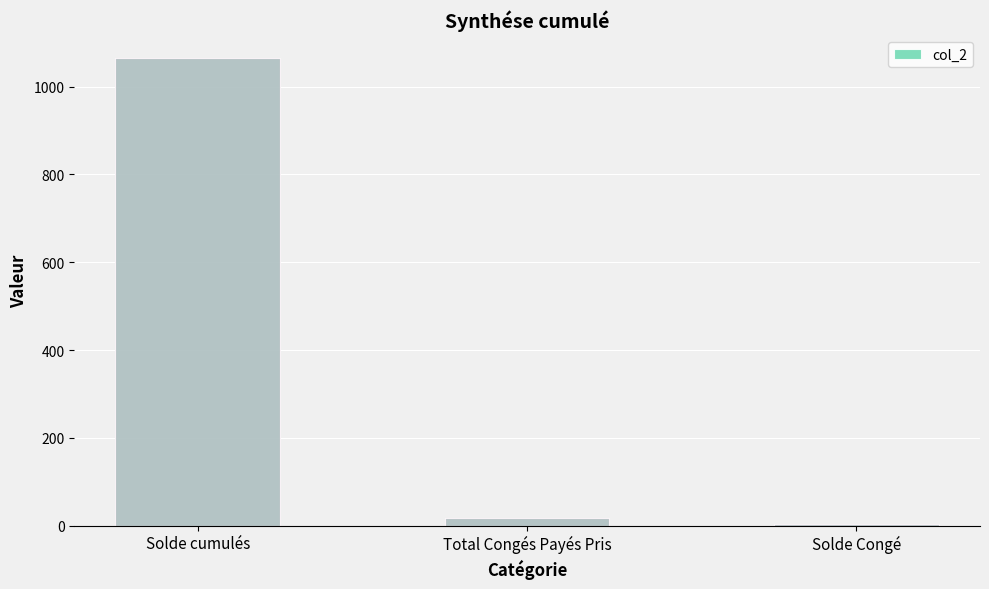

What is the maximum value shown in the chart?

1064.5